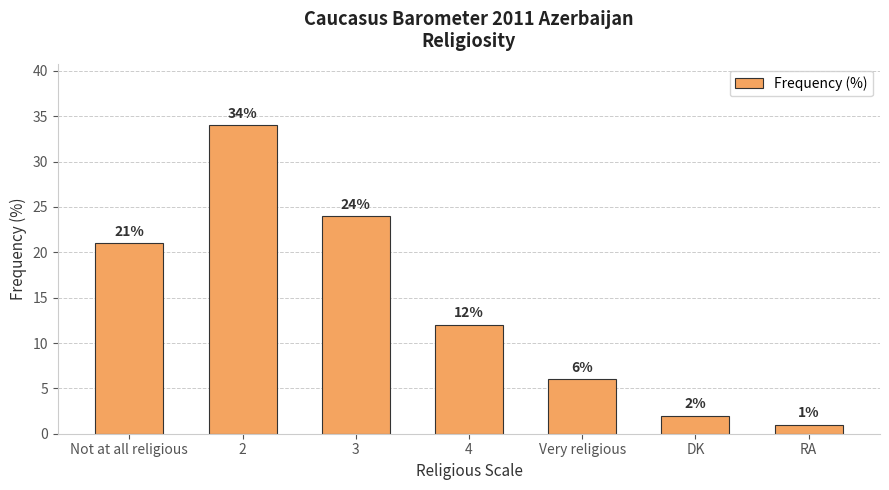

What is the sum of the values at DK and 3?

26